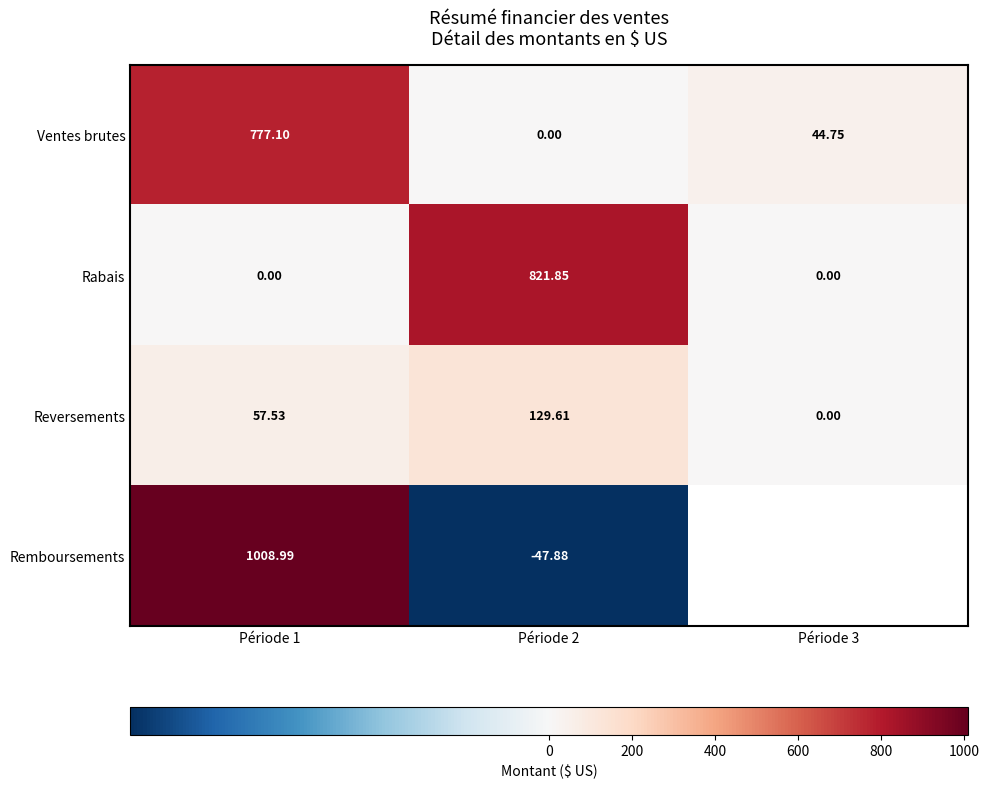

What is the difference between the maximum and minimum values in the Rabais series?

821.9